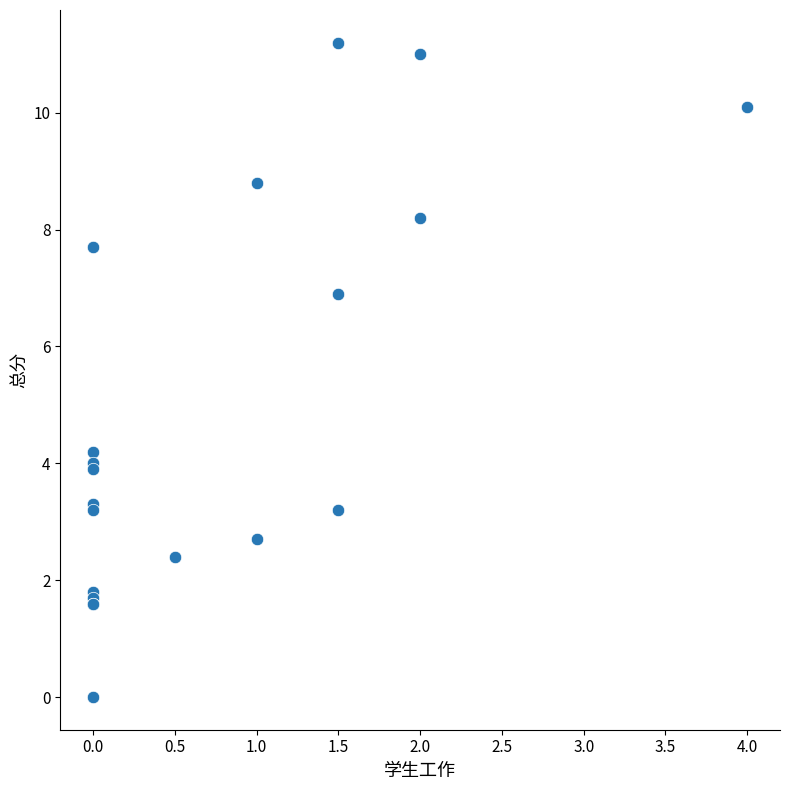

What Y value in the scatter plot is closest to 5?

4.2